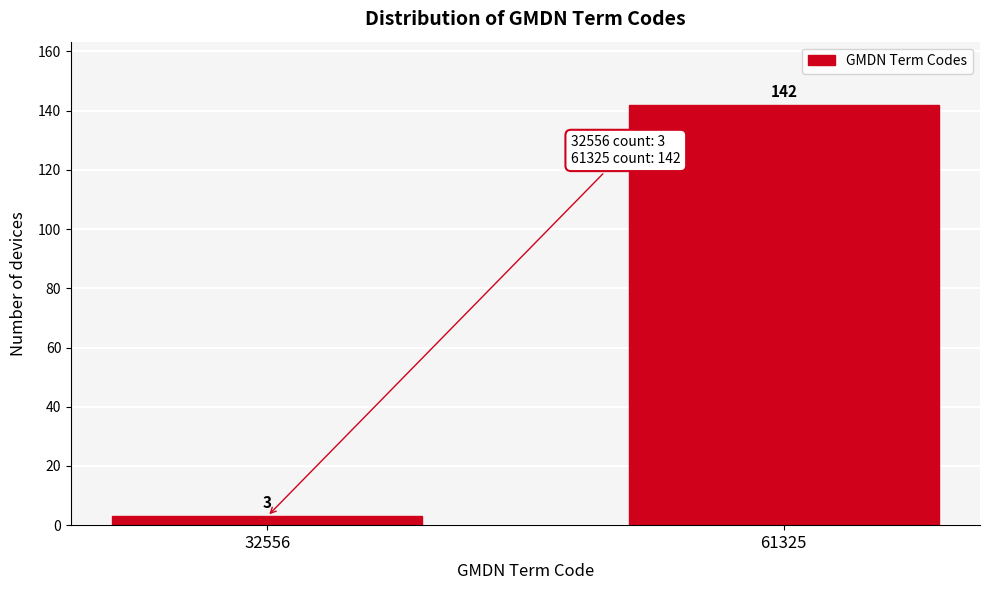

Reading right to left, list all the values displayed in this chart.

61325=142	32556=3